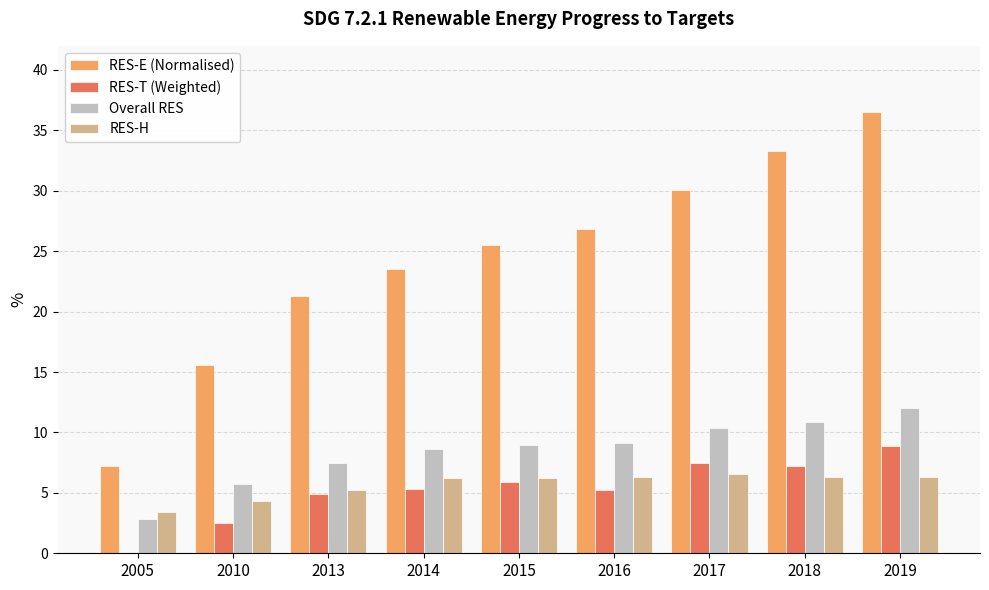

What is the sum of the RES-T (Weighted) values at 2017 and 2018?

14.7